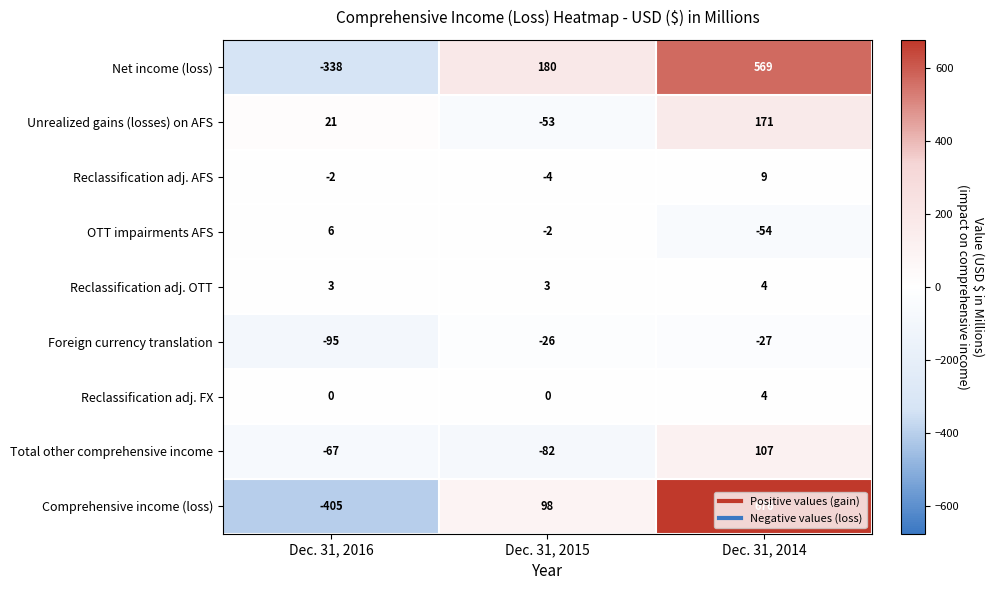

At Dec. 31, 2015, list the series in order from smallest to largest.

Total other comprehensive income, Unrealized gains (losses) on AFS, Foreign currency translation, Reclassification adj. AFS, OTT impairments AFS, Reclassification adj. FX, Reclassification adj. OTT, Comprehensive income (loss), Net income (loss)